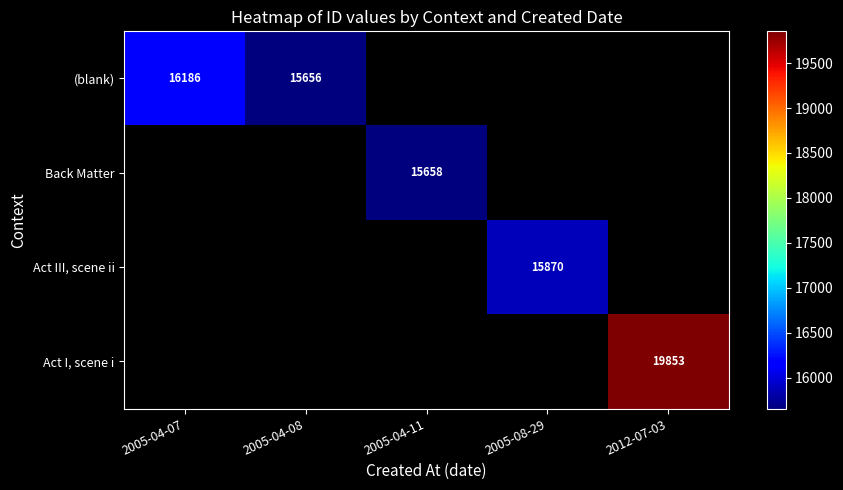

Which category has the highest value across all series?

2012-07-03